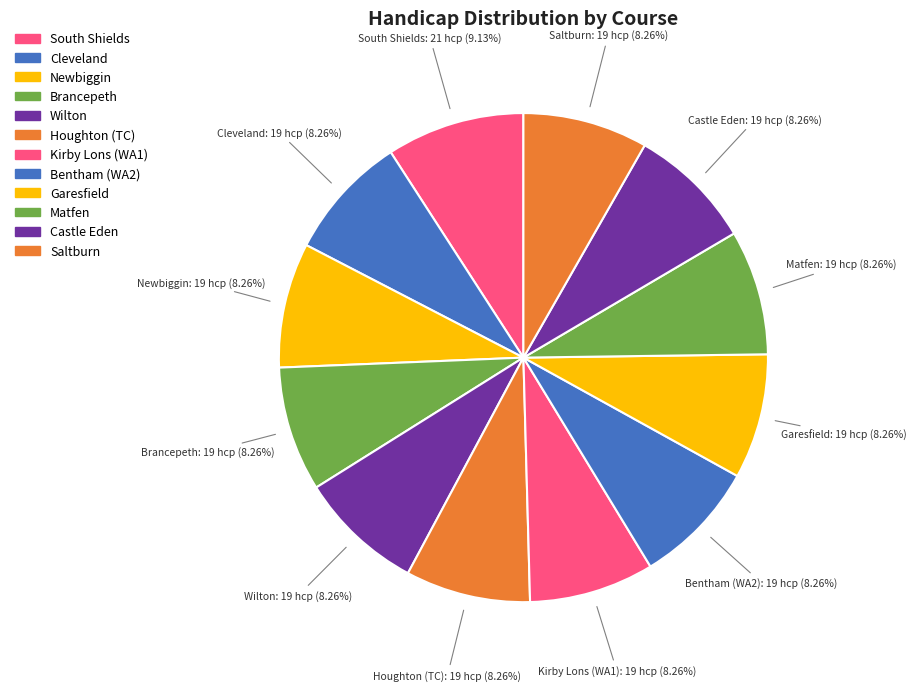

To the nearest percent, what percentage of the pie is Garesfield?

8%